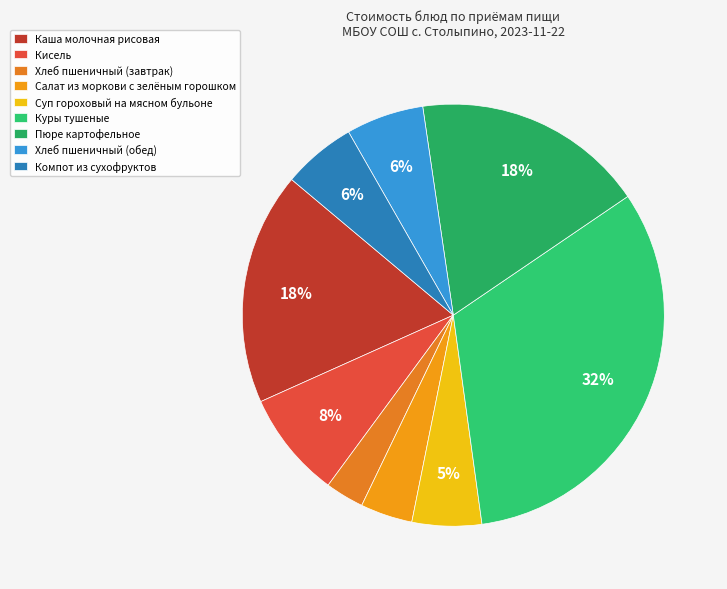

The Салат из моркови с зелёным горошком slice represents 16% of the pie. True or false?

False